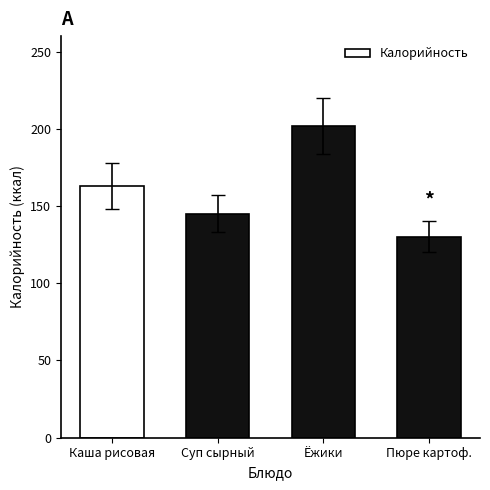

What is the sum of the values at Каша рисовая and Пюре картоф.?

293